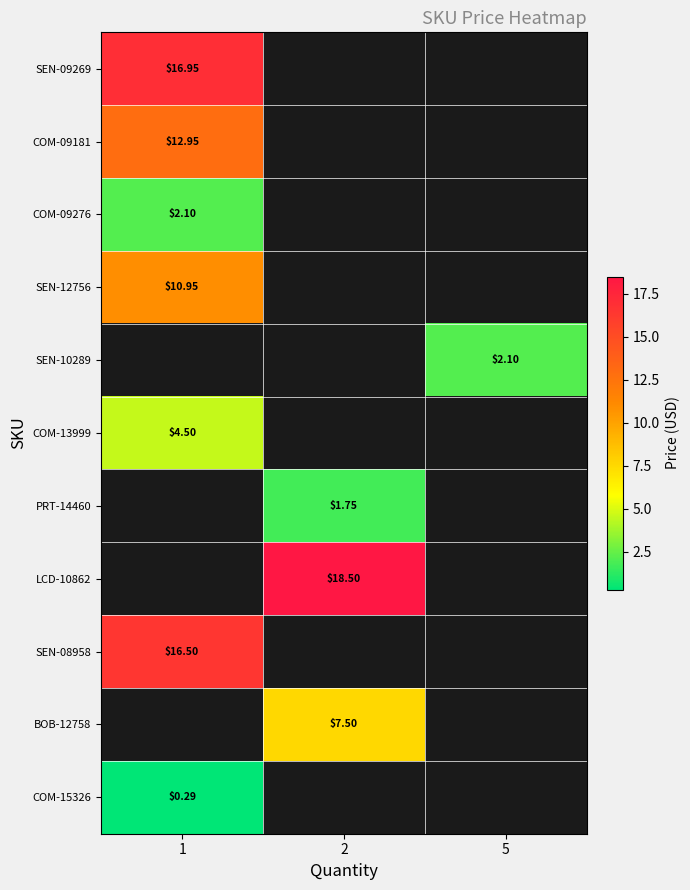

At which label does row_5 reach its minimum?

1